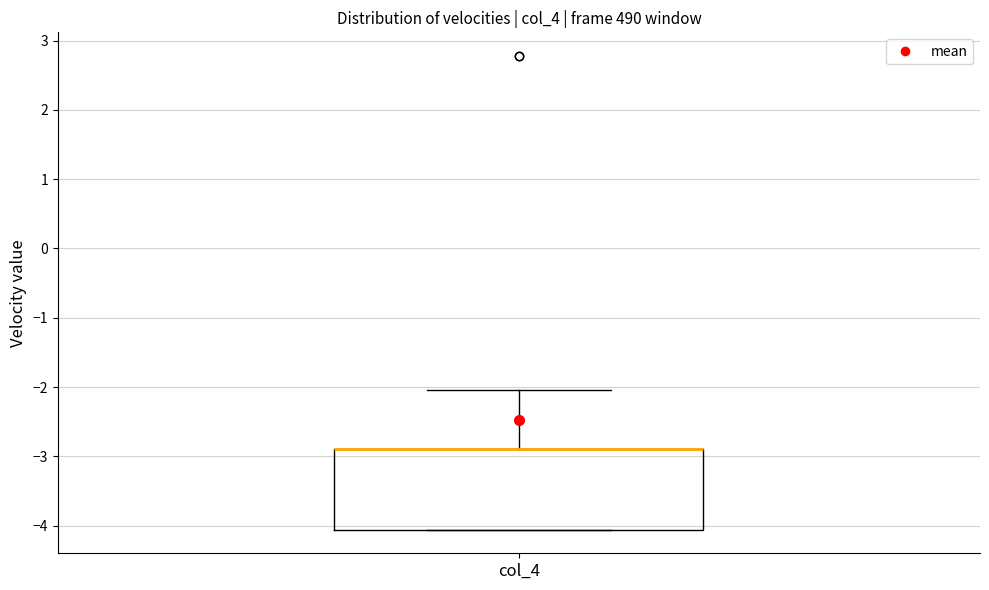

Where is the upper edge of the box for col_4 on the y-axis? The values are not printed on the chart, so give them approximately, as read against the axis.

-2.9